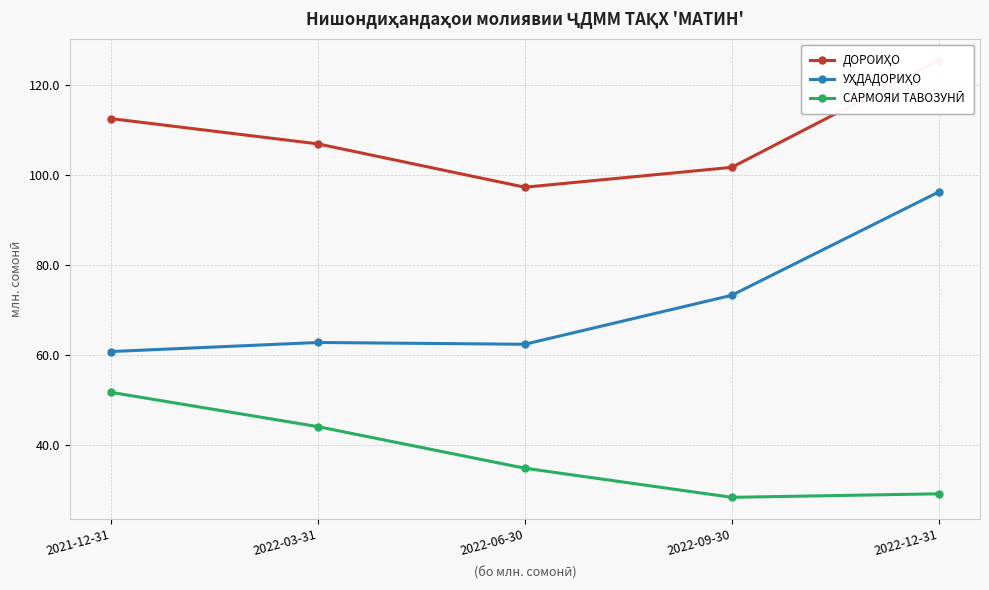

Rank the series at 2022-03-31 from highest to lowest value.

ДОРОИҲО, УҲДАДОРИҲО, САРМОЯИ ТАВОЗУНӢ